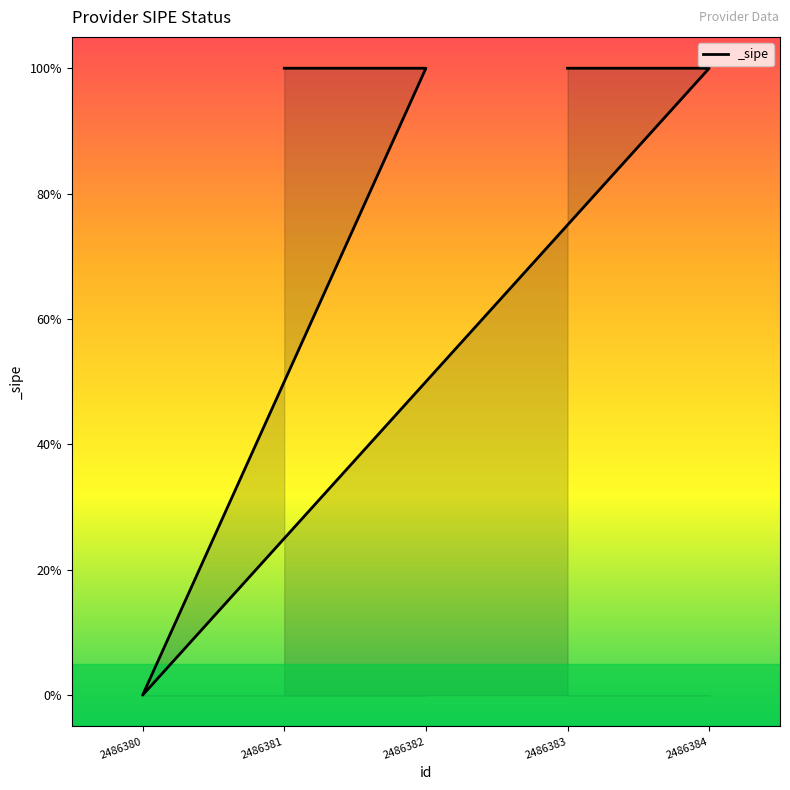

What value does the data have at 2486383?

1